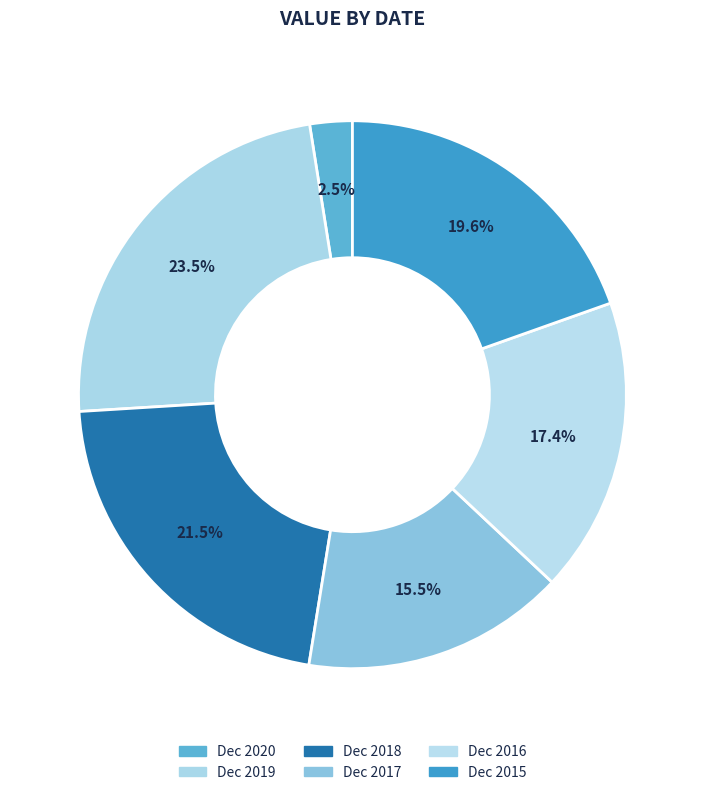

Does Dec 2015 represent more than half of the total?

No